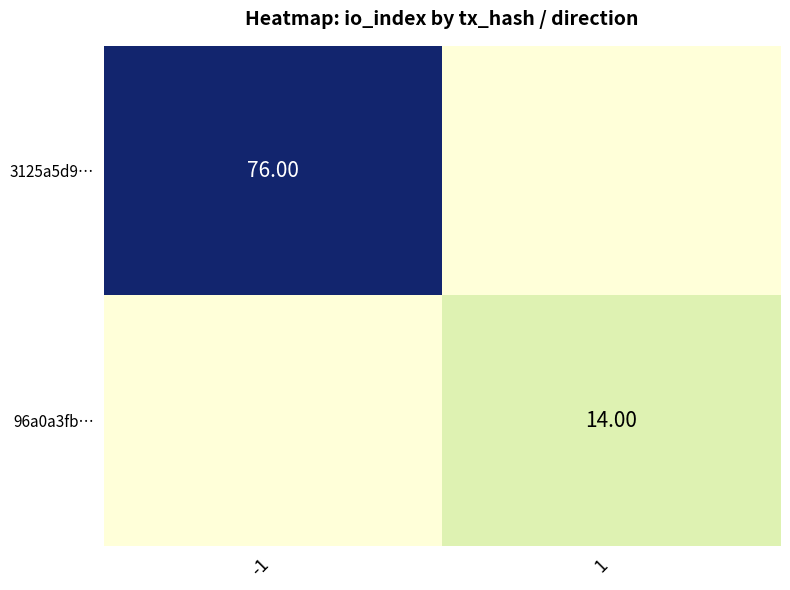

Rank the series by their maximum value, from highest to lowest.

3125a5d9…, 96a0a3fb…